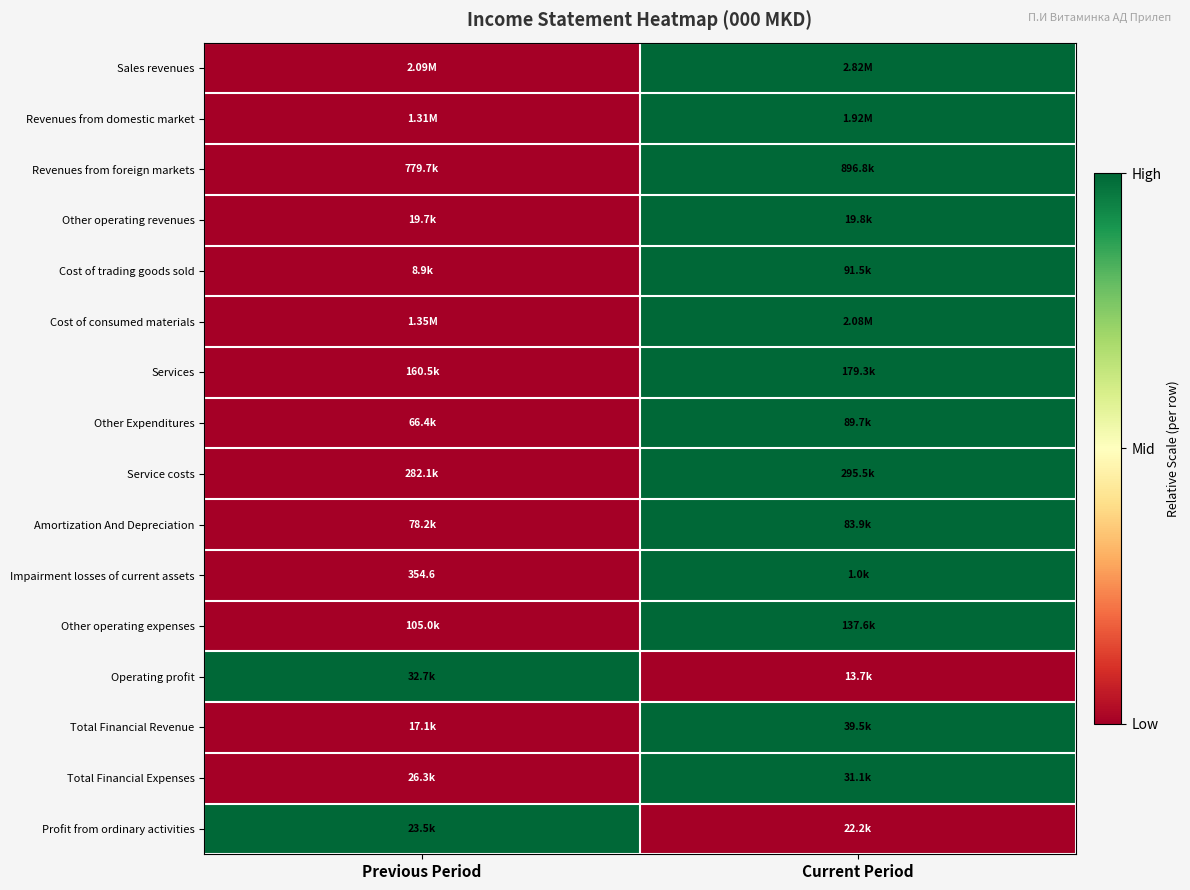

At how many categories does at least one series exceed 0?

2